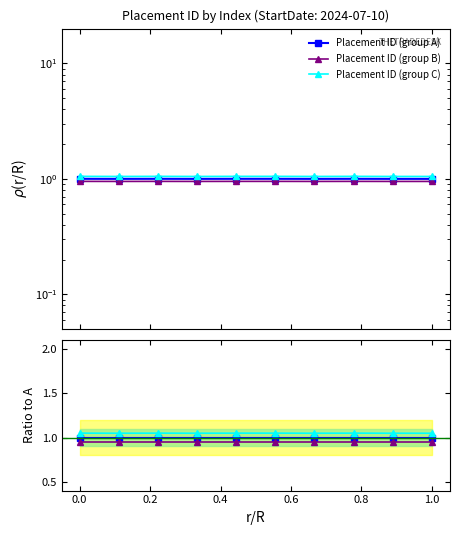

Count the number of categories in the chart.

10